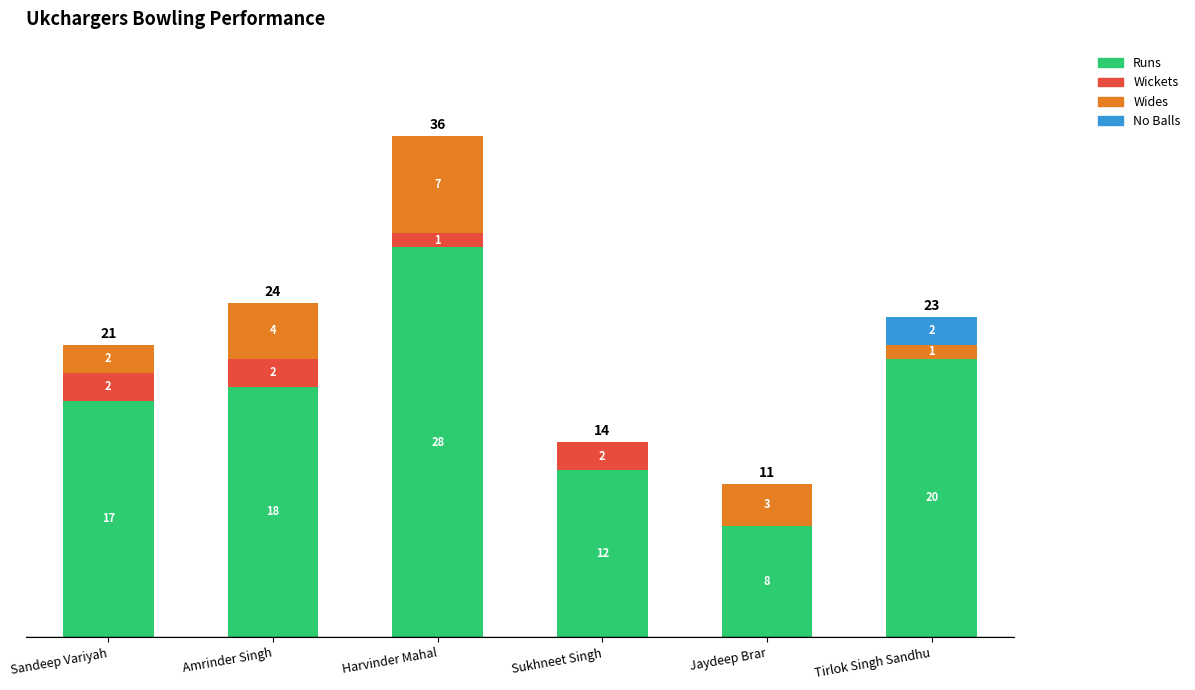

At which category is the sum across all series the highest?

Harvinder Mahal